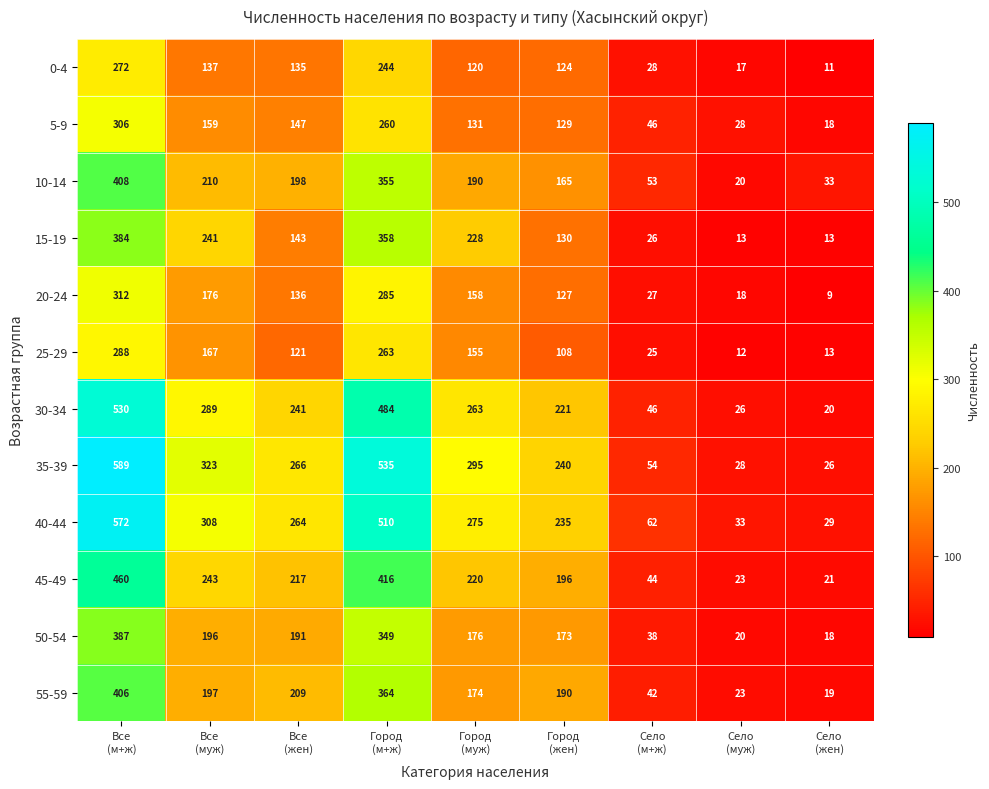

How many data points does each series have?

9